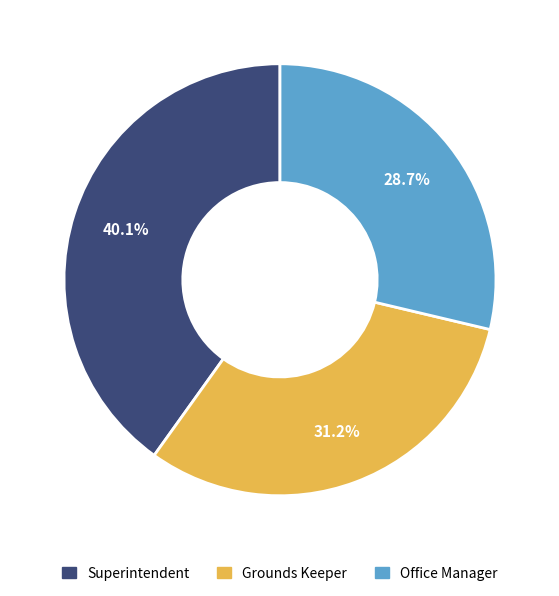

Between Superintendent and Grounds Keeper, which is larger?

Superintendent